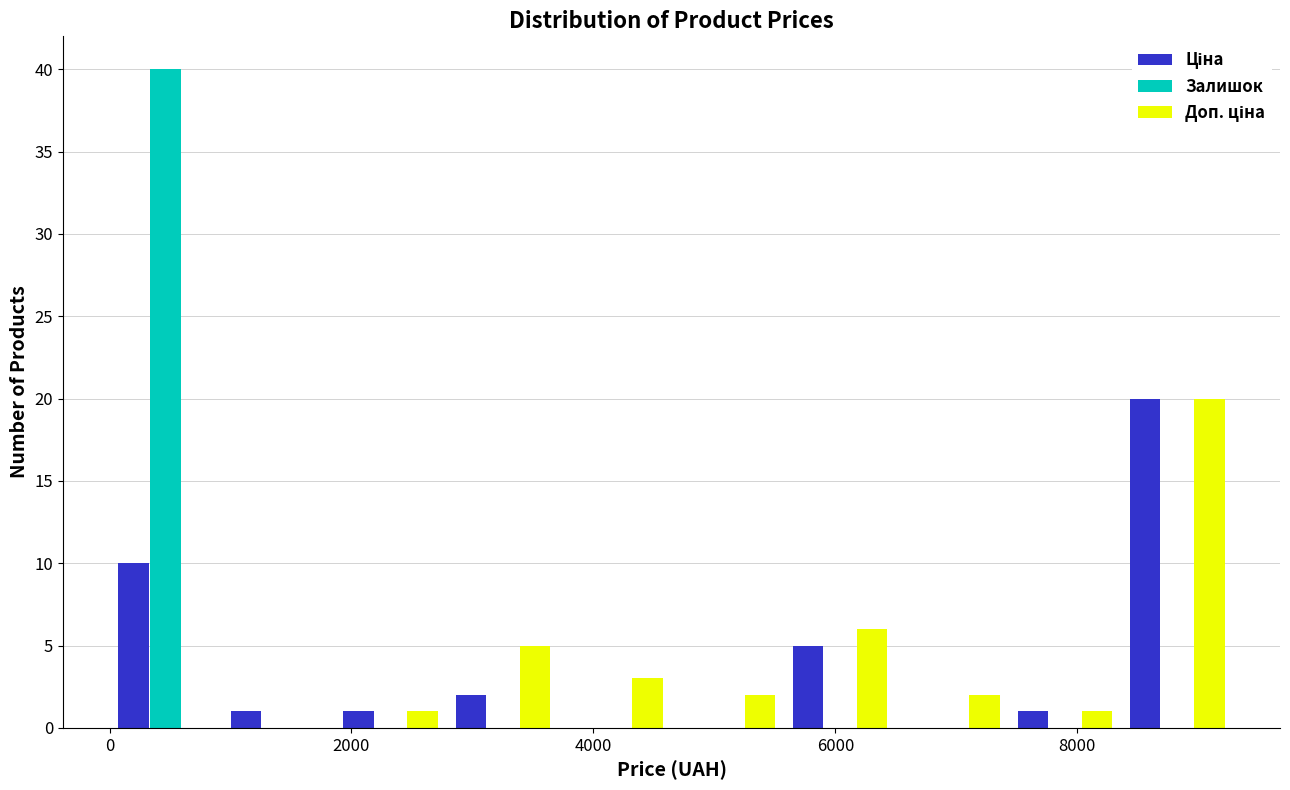

What is the height of the Залишок bar covering 0 to 1000 on the x-axis? Neither the bar edges nor the heights are printed on the chart, so give them approximately, as read against the axes.

40